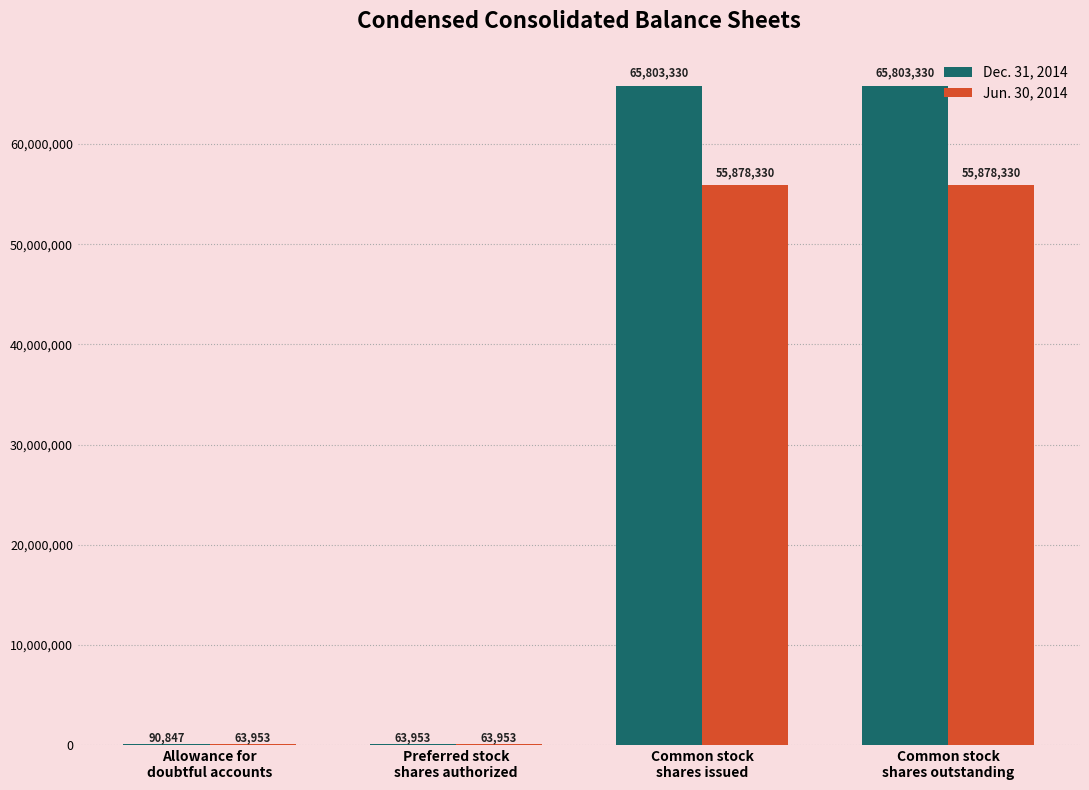

What is the sum of all Dec. 31, 2014 values?

131761460